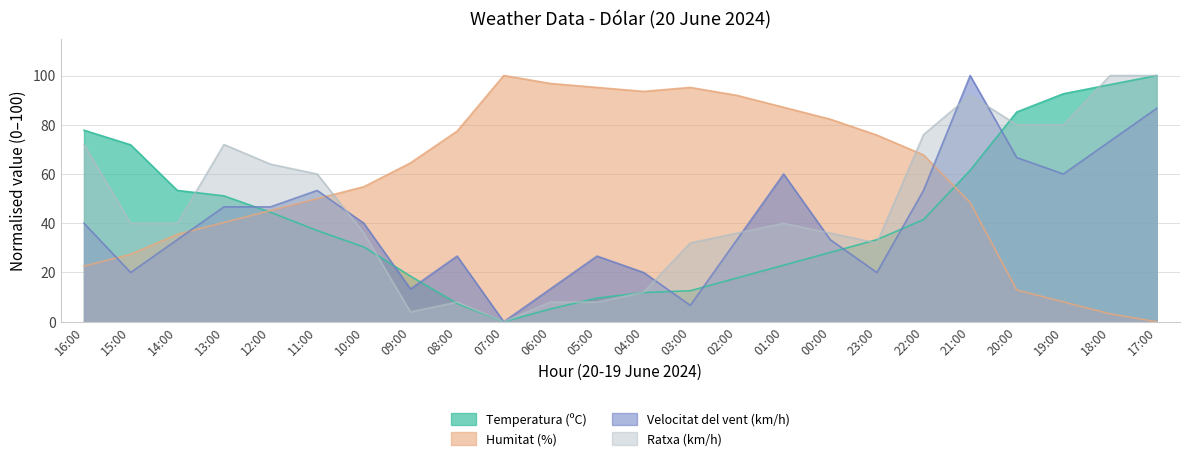

What is the difference between the maximum and minimum values in the Humitat (%) series?

100.0